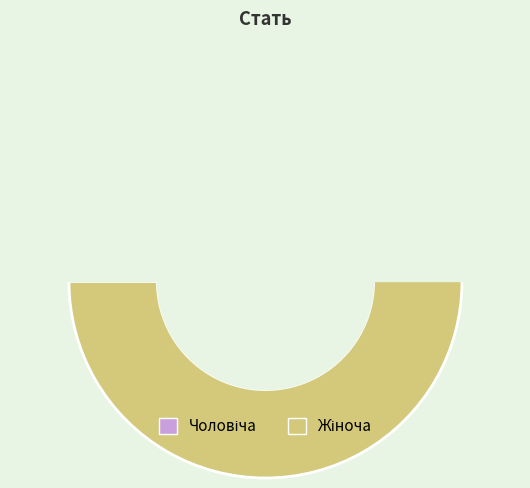

Do Чоловіча and Жіноча together represent more than half of the pie?

Yes